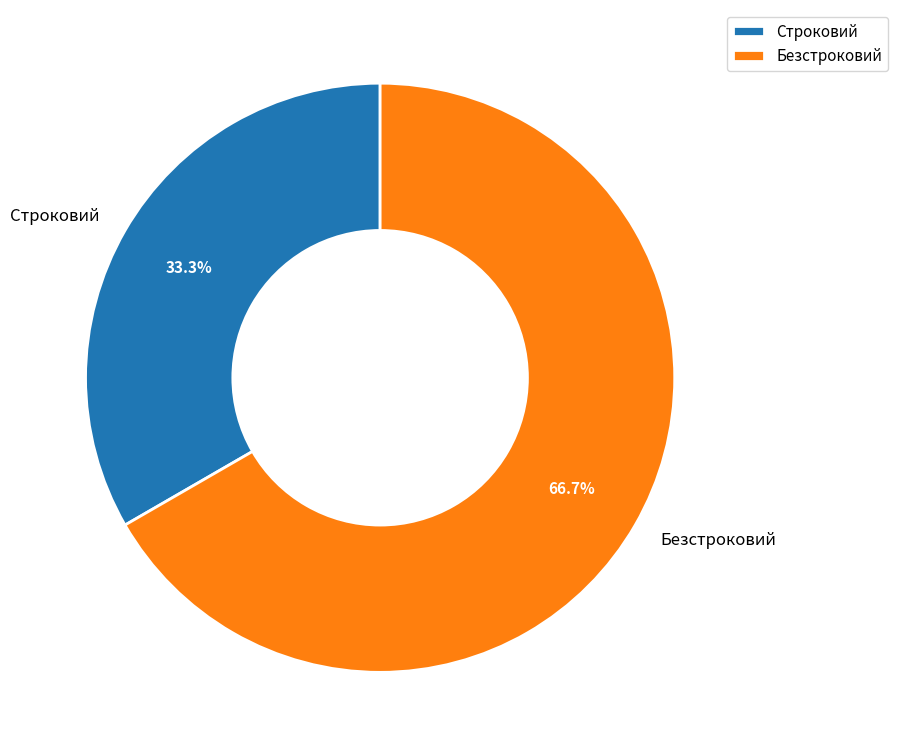

To the nearest percent, what is the difference between the largest and smallest slice percentages?

33%